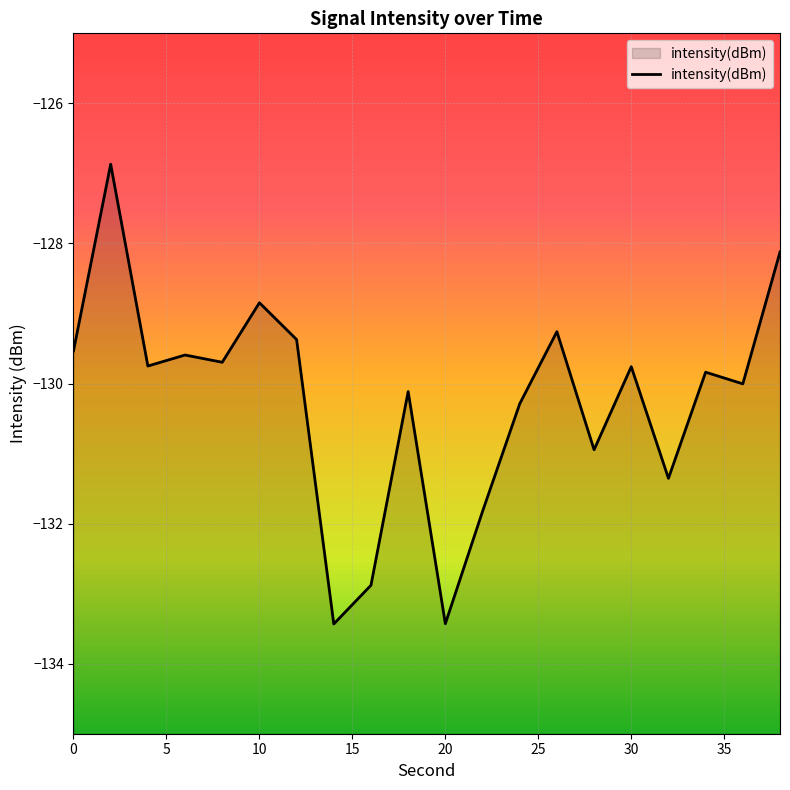

Count the number of values greater than -129.

3